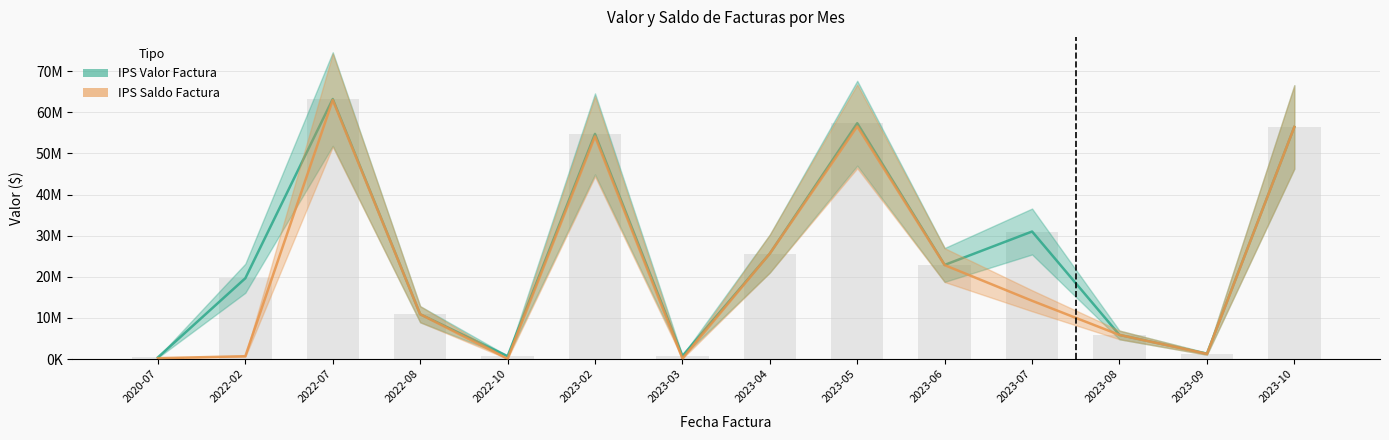

List the series in order of their overall mean, highest first.

IPS Valor Factura, IPS Saldo Factura